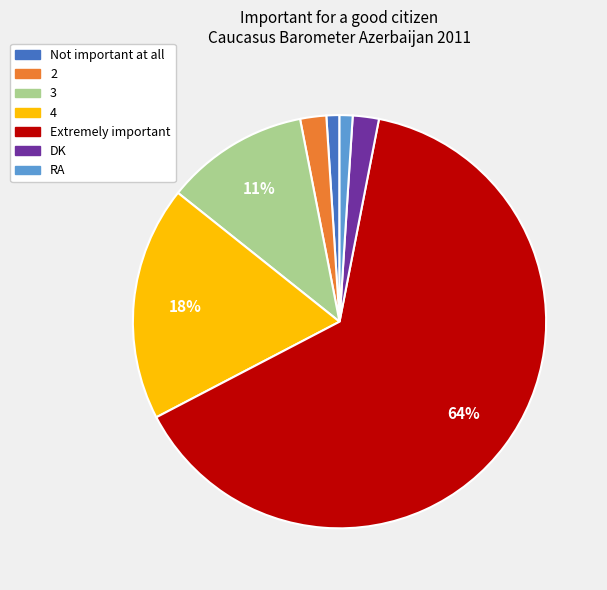

Which slice is the largest?

Extremely important